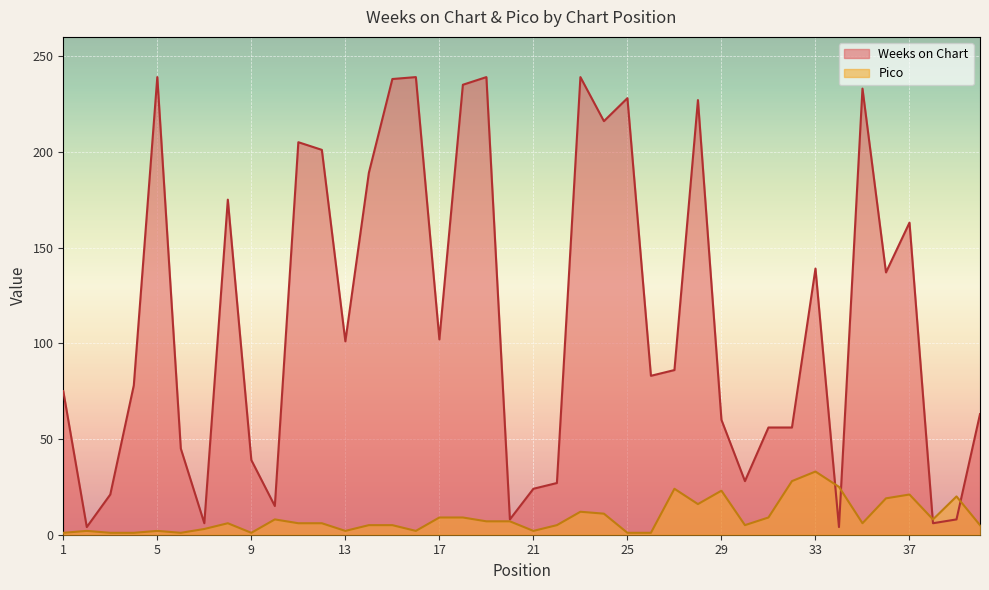

How many lines are shown in the chart?

2